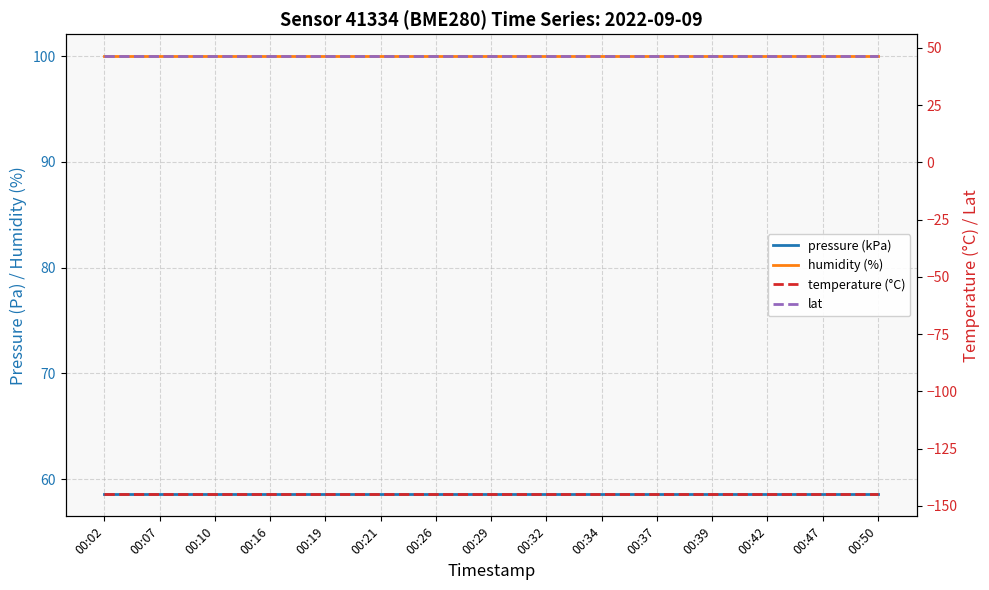

List the series in order of their peak value, highest first.

humidity (%), pressure (kPa), lat, temperature (°C)